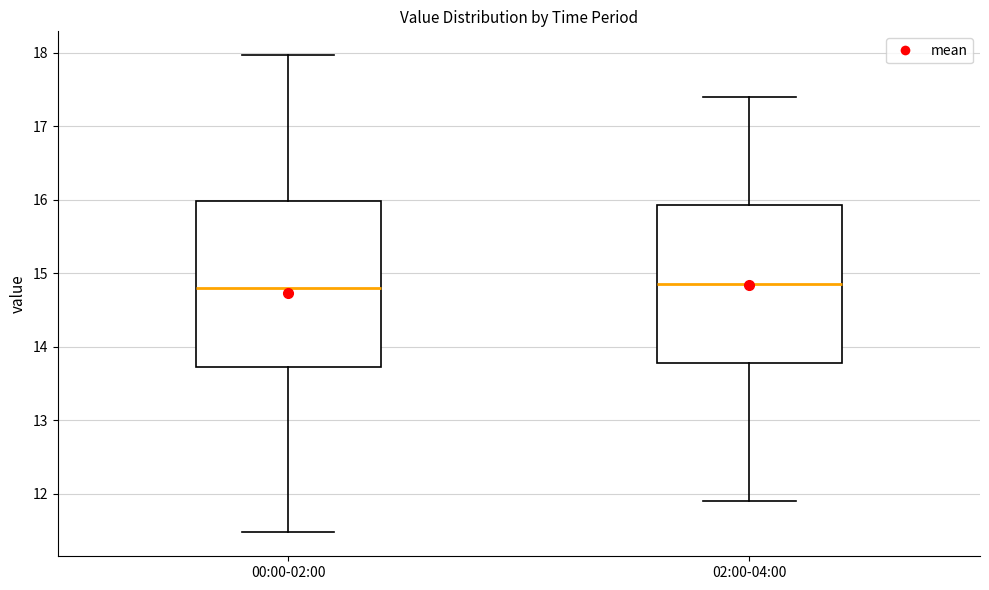

Where is the lower edge of the box for 02:00-04:00 on the y-axis? The values are not printed on the chart, so give them approximately, as read against the axis.

13.8